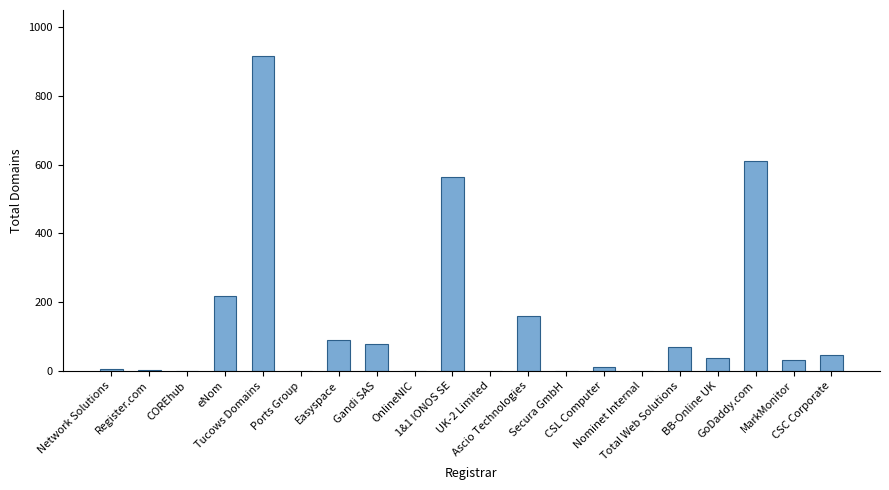

Which label corresponds to the largest value in the chart?

Tucows Domains